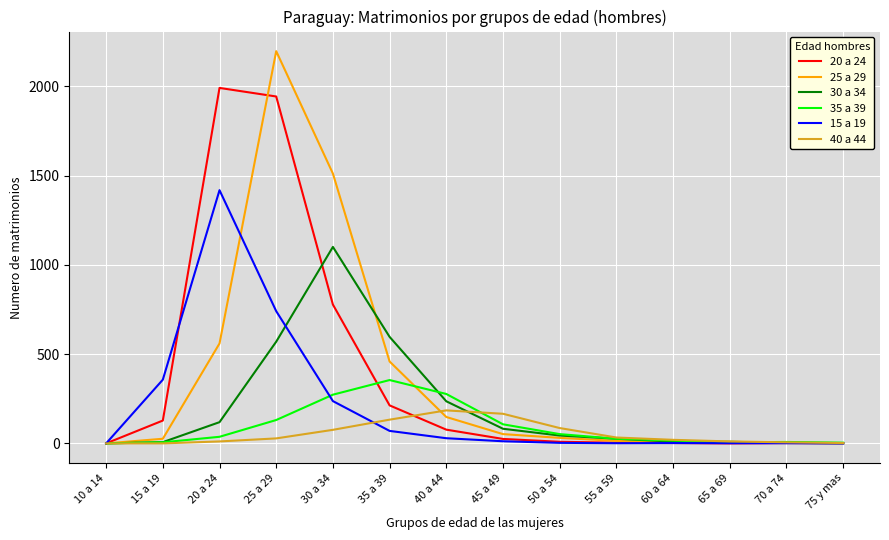

What is the difference between the second highest and second lowest values in the 35 a 39 series?

273